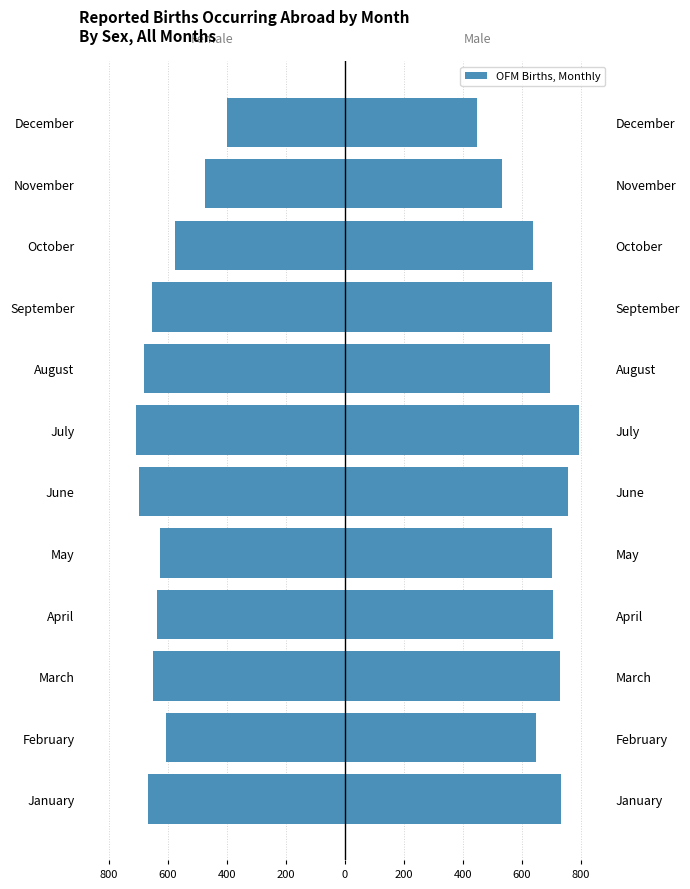

Which series has the widest spread of values?

Male